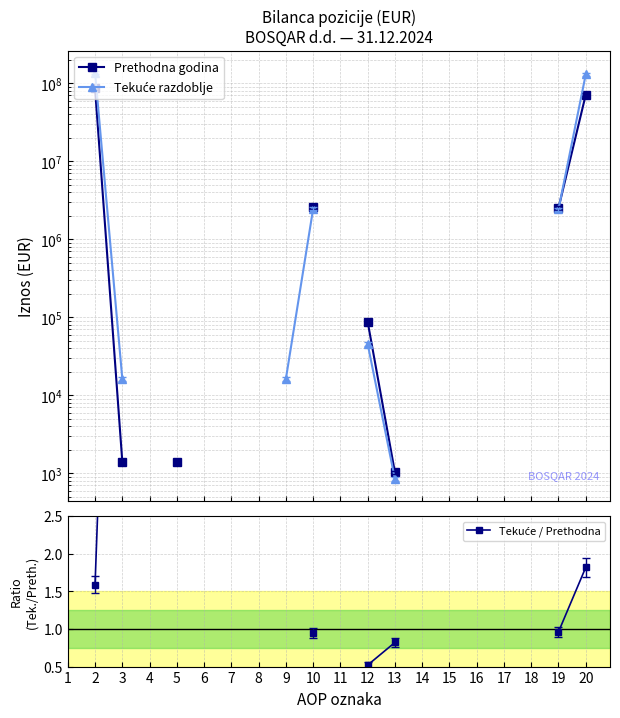

True or false: Prethodna godina and Tekuće / Prethodna intersect in this chart.

False